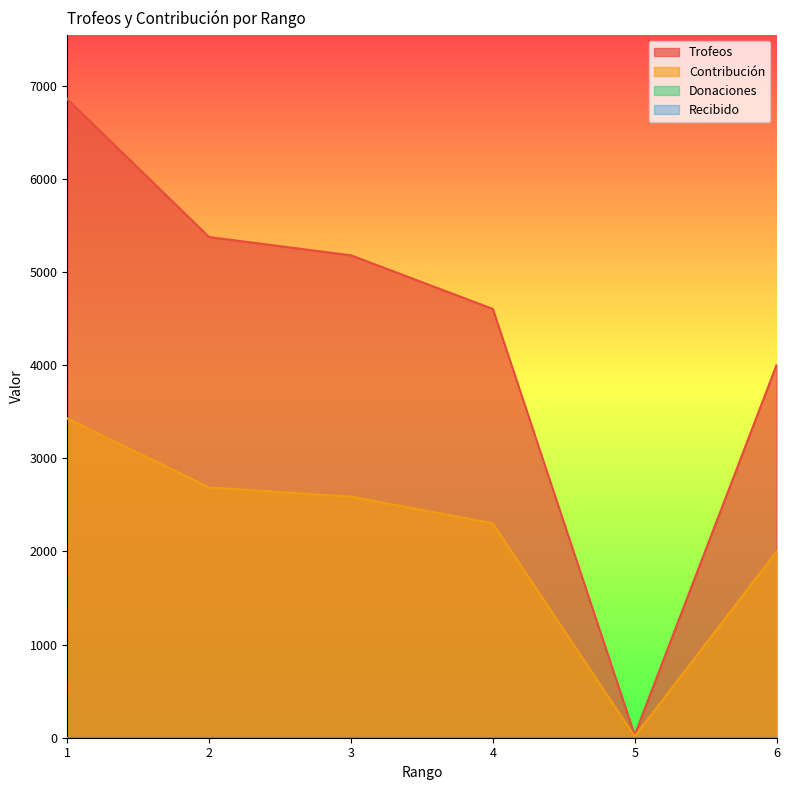

How many series are shown in this chart?

2